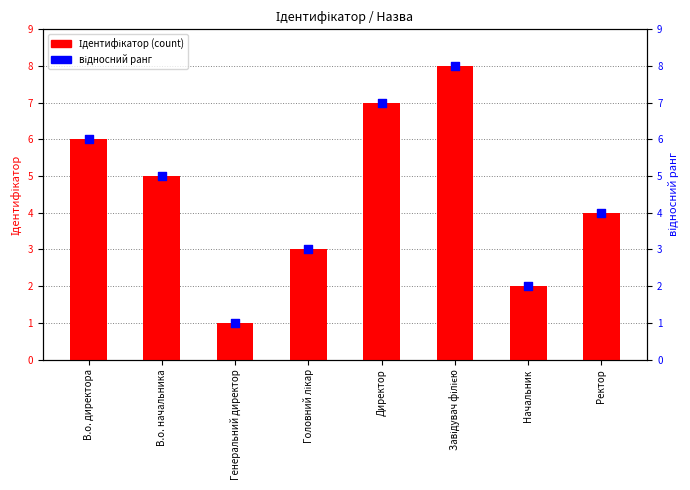

Which series contains the highest Y value?

Ідентифікатор